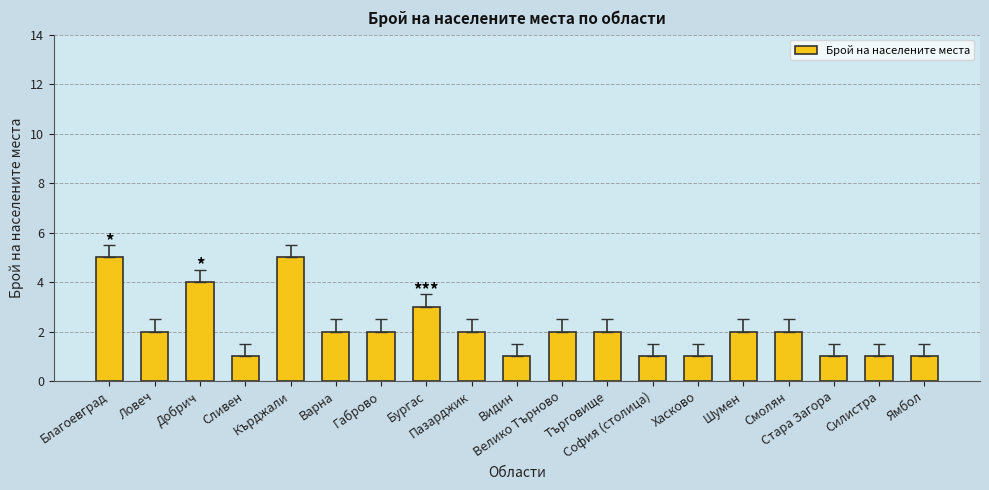

How many values are below 2?

7